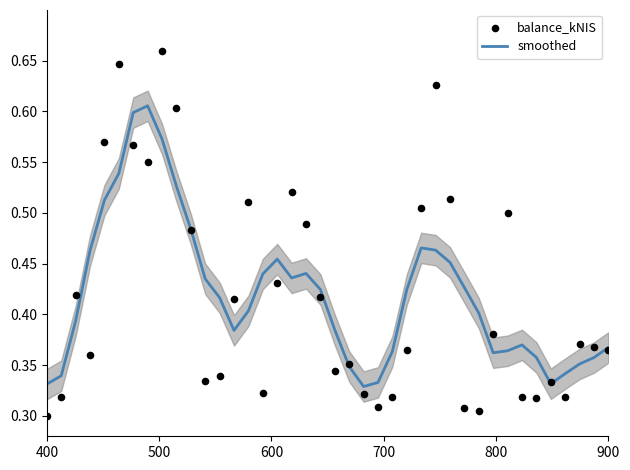

Which series contains the highest Y value?

balance_kNIS